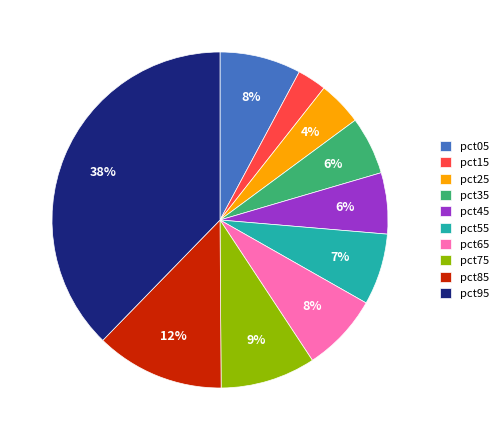

Do pct35 and pct45 together represent more than half of the pie?

No